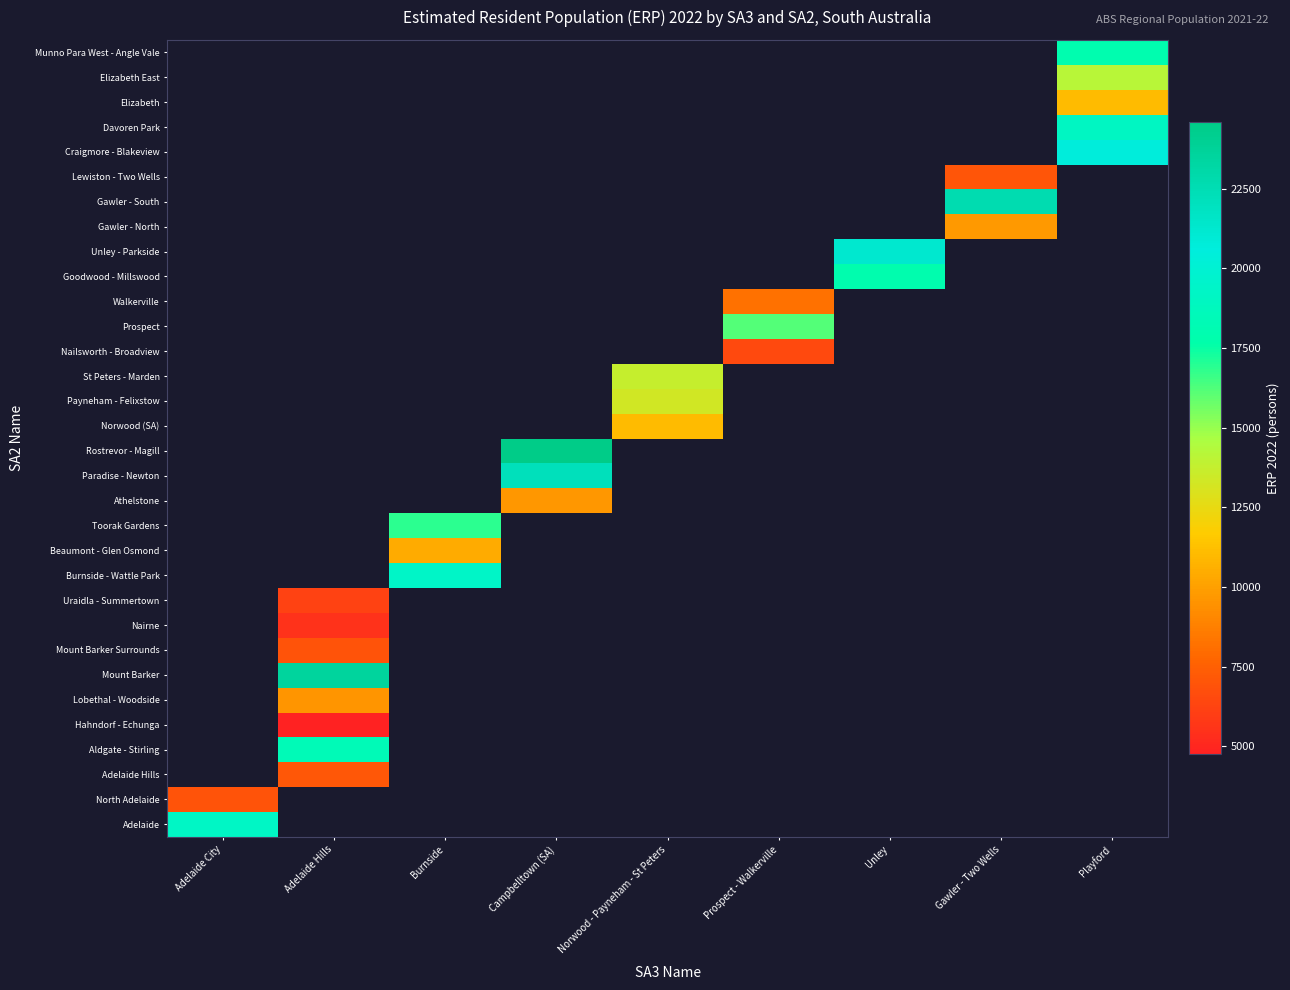

At how many categories does at least one series exceed 11816?

9